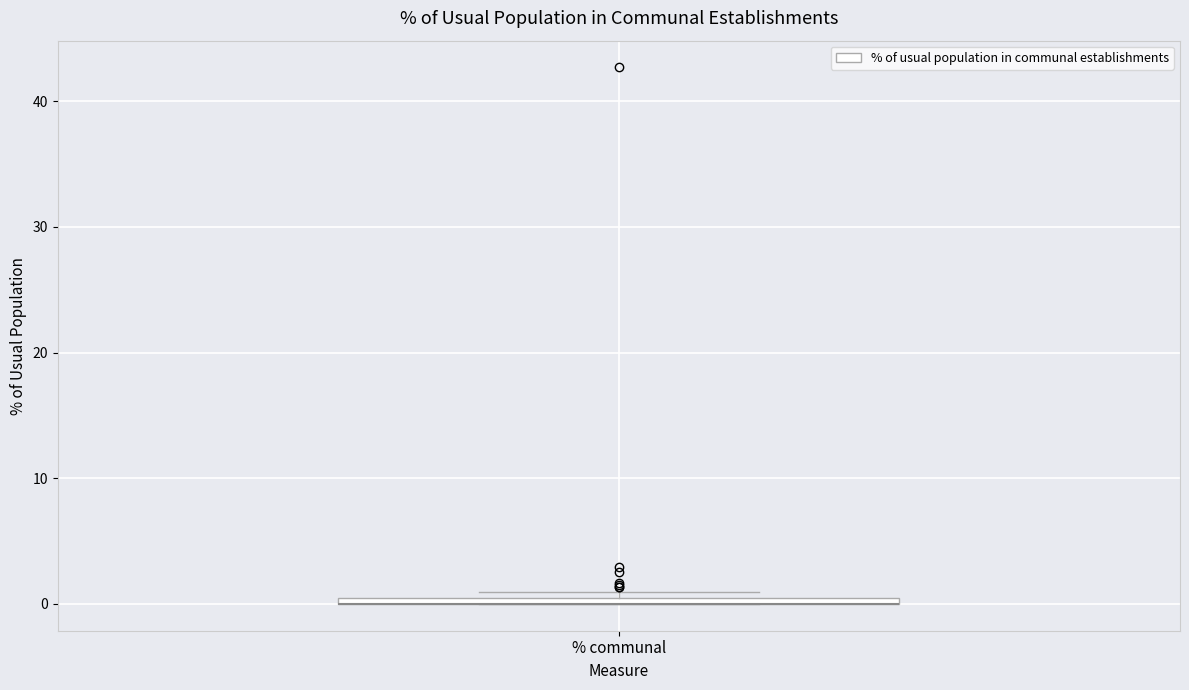

Where is the lower edge of the box for % communal on the y-axis? The values are not printed on the chart, so give them approximately, as read against the axis.

0